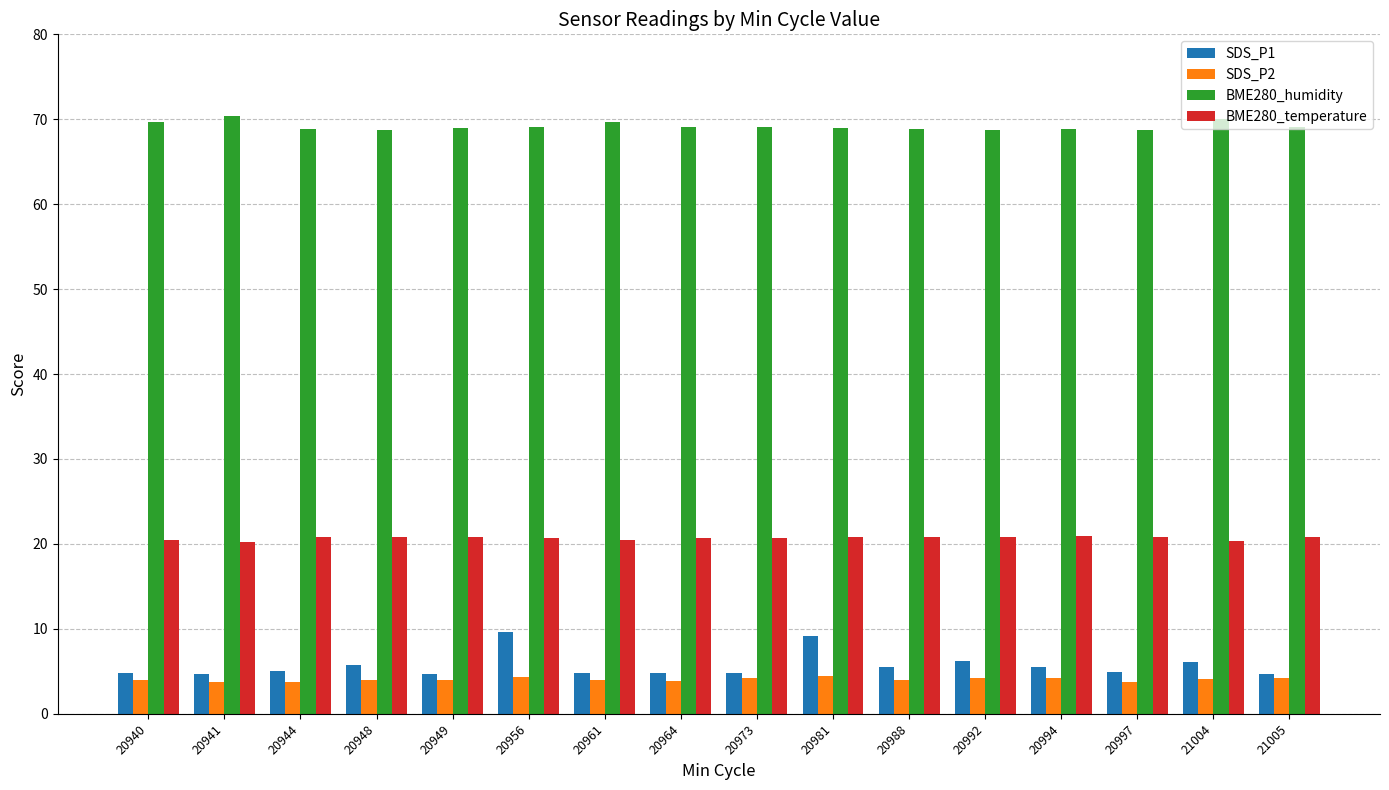

What is the sum of the BME280_humidity values at 20994 and 20949?

137.8